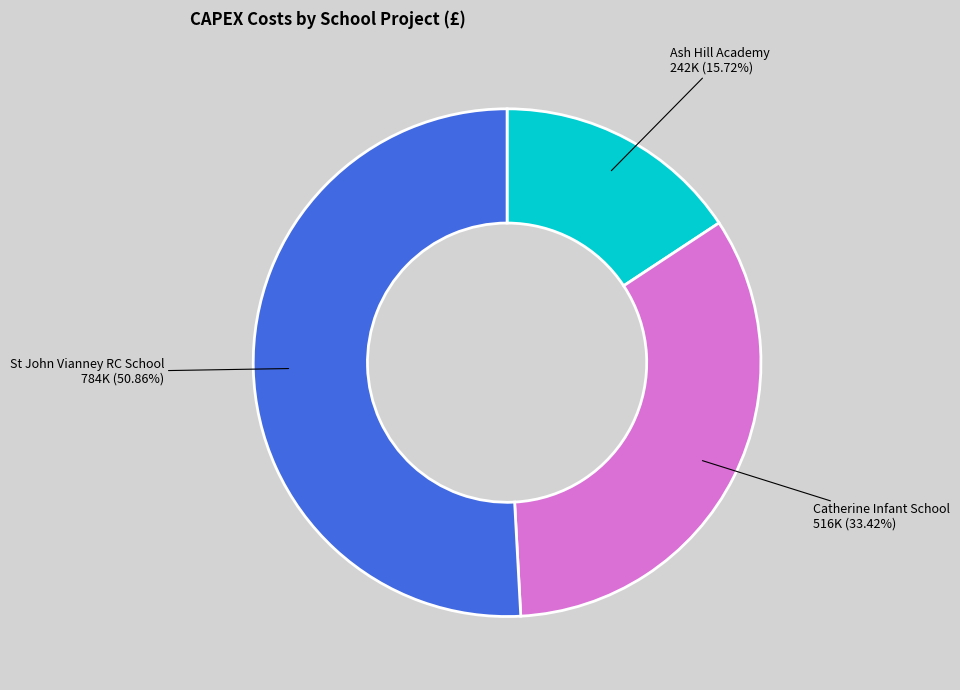

Which has a higher value, Ash Hill Academy or St John Vianney RC School?

St John Vianney RC School